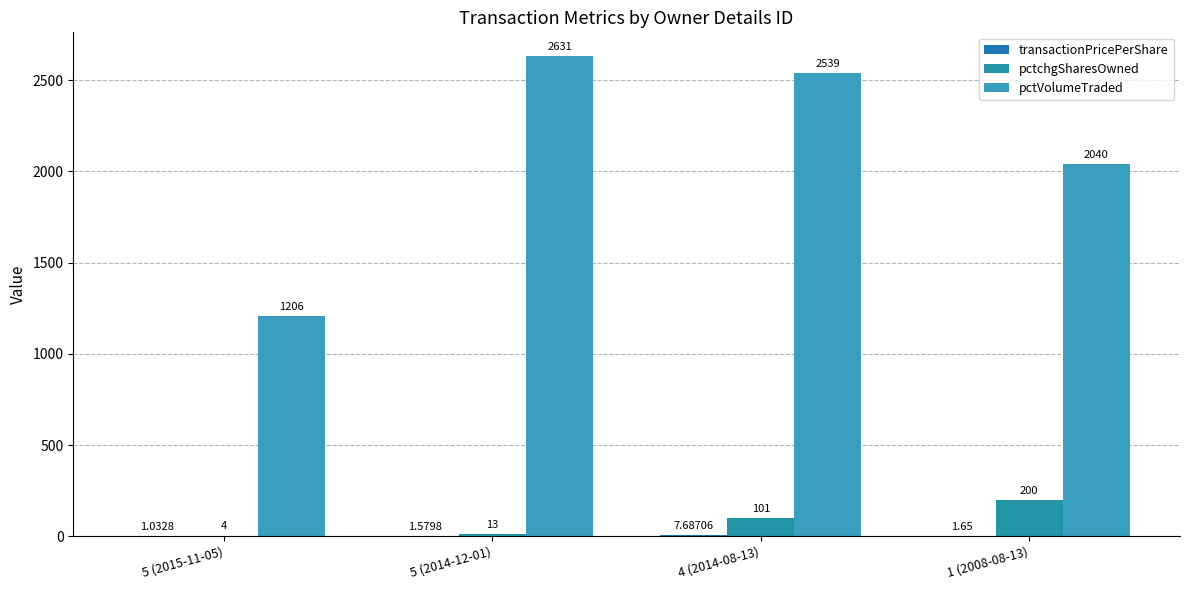

What is the label of the 1st bar from the left?

5 (2015-11-05)